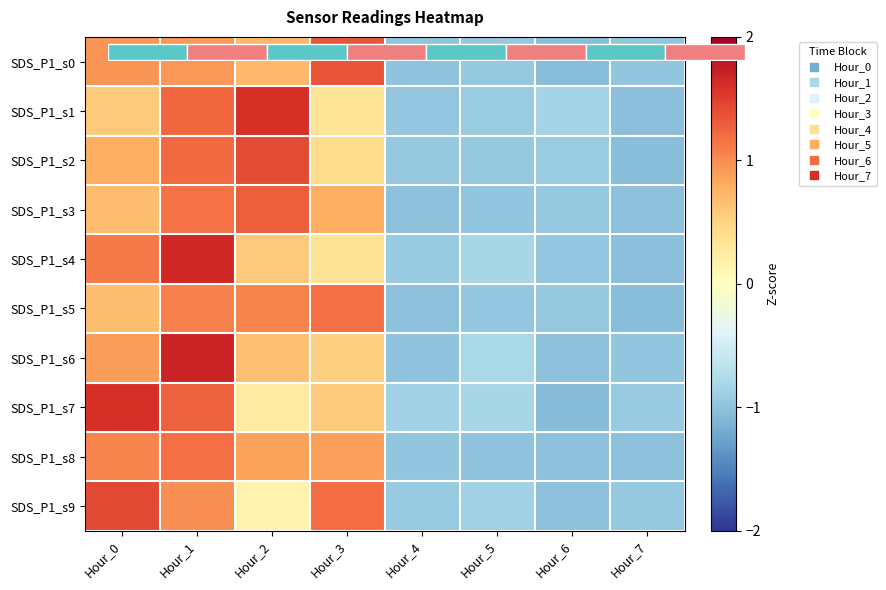

What is the sum of the SDS_P1_s4 values at Hour_3 and Hour_2?

0.9